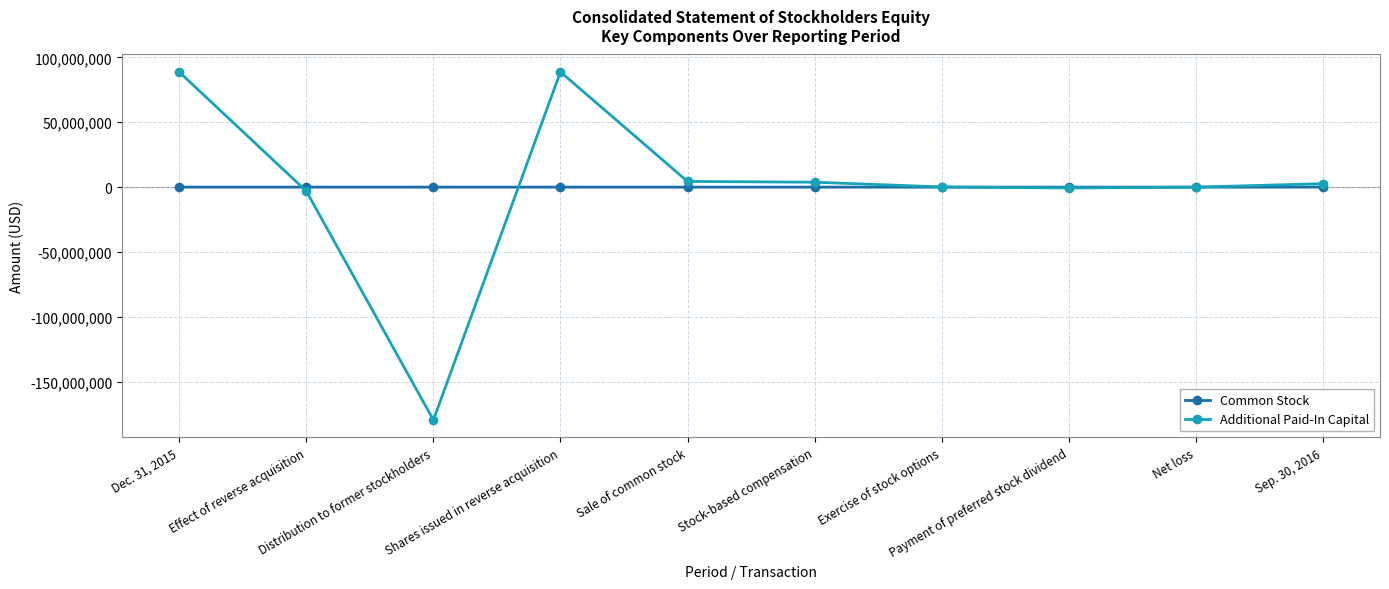

What is the difference between the second highest and second lowest values in the Common Stock series?

15145